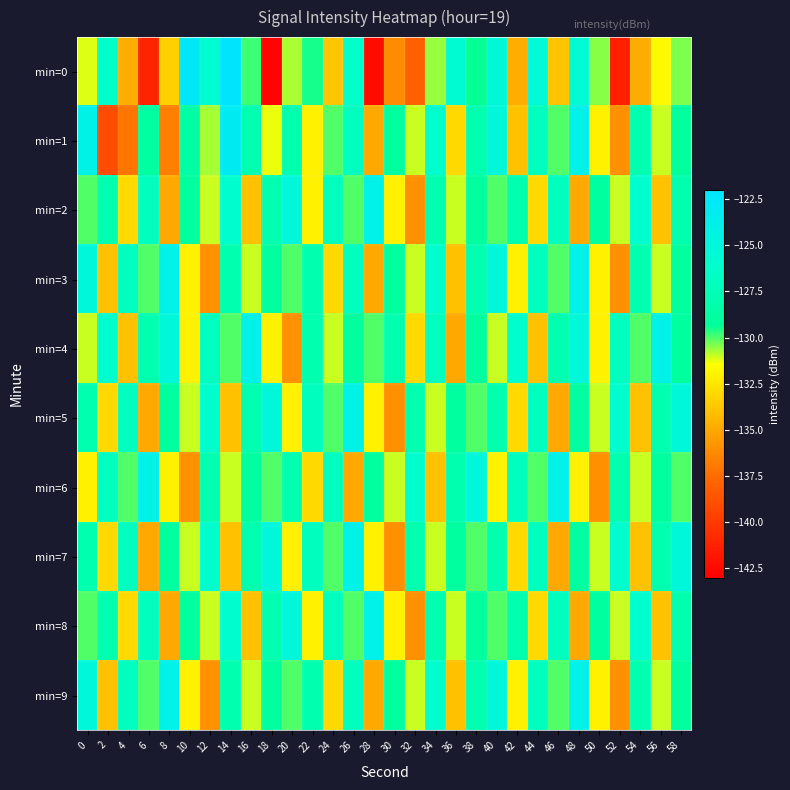

Reading right to left, list all the values displayed in this chart.

min=0: 58=-130.4	56=-131.6	54=-134.9	52=-141.3	50=-130.5	48=-125.6	46=-133.9	44=-125.3	42=-134.8	40=-125.2	38=-129.4	36=-125.6	34=-130.6	32=-138.0	30=-136.2	28=-142.4	26=-126.3	24=-133.8	22=-129.5	20=-130.8	18=-142.8	16=-129.8	14=-122.1	12=-125.8	10=-122.5	8=-133.4	6=-141.1	4=-134.8	2=-126.4	0=-131.2
min=1: 58=-129.0	56=-131.0	54=-128.0	52=-136.0	50=-132.0	48=-124.0	46=-130.0	44=-127.0	42=-134.0	40=-125.0	38=-128.0	36=-133.0	34=-126.0	32=-131.0	30=-129.0	28=-135.0	26=-127.0	24=-130.0	22=-132.0	20=-128.0	18=-131.3	16=-128.0	14=-123.1	12=-130.7	10=-128.6	8=-136.7	6=-128.9	4=-137.1	2=-139.0	0=-124.1
min=2: 58=-128.0	56=-134.0	54=-126.0	52=-131.0	50=-129.0	48=-135.0	46=-127.0	44=-133.0	42=-128.0	40=-130.0	38=-129.0	36=-131.0	34=-128.0	32=-136.0	30=-132.0	28=-124.0	26=-130.0	24=-127.0	22=-132.0	20=-125.0	18=-128.0	16=-134.0	14=-126.0	12=-131.0	10=-129.0	8=-135.0	6=-127.0	4=-133.0	2=-128.0	0=-130.0
min=3: 58=-129.0	56=-131.0	54=-128.0	52=-136.0	50=-132.0	48=-124.0	46=-130.0	44=-127.0	42=-132.0	40=-125.0	38=-128.0	36=-134.0	34=-126.0	32=-131.0	30=-129.0	28=-135.0	26=-127.0	24=-133.0	22=-128.0	20=-130.0	18=-129.0	16=-131.0	14=-128.0	12=-136.0	10=-132.0	8=-124.0	6=-130.0	4=-127.0	2=-134.0	0=-125.0
min=4: 58=-129.0	56=-124.0	54=-130.0	52=-127.0	50=-132.0	48=-125.0	46=-128.0	44=-134.0	42=-126.0	40=-131.0	38=-129.0	36=-135.0	34=-127.0	32=-133.0	30=-128.0	28=-130.0	26=-129.0	24=-131.0	22=-128.0	20=-136.0	18=-132.0	16=-124.0	14=-130.0	12=-127.0	10=-132.0	8=-125.0	6=-128.0	4=-134.0	2=-126.0	0=-131.0
min=5: 58=-125.0	56=-128.0	54=-134.0	52=-126.0	50=-131.0	48=-129.0	46=-135.0	44=-127.0	42=-133.0	40=-128.0	38=-130.0	36=-129.0	34=-131.0	32=-128.0	30=-136.0	28=-132.0	26=-124.0	24=-130.0	22=-127.0	20=-132.0	18=-125.0	16=-128.0	14=-134.0	12=-126.0	10=-131.0	8=-129.0	6=-135.0	4=-127.0	2=-133.0	0=-128.0
min=6: 58=-130.0	56=-129.0	54=-131.0	52=-128.0	50=-136.0	48=-132.0	46=-124.0	44=-130.0	42=-127.0	40=-132.0	38=-125.0	36=-128.0	34=-134.0	32=-126.0	30=-131.0	28=-129.0	26=-135.0	24=-127.0	22=-133.0	20=-128.0	18=-130.0	16=-129.0	14=-131.0	12=-128.0	10=-136.0	8=-132.0	6=-124.0	4=-130.0	2=-127.0	0=-132.0
min=7: 58=-125.0	56=-128.0	54=-134.0	52=-126.0	50=-131.0	48=-129.0	46=-135.0	44=-127.0	42=-133.0	40=-128.0	38=-130.0	36=-129.0	34=-131.0	32=-128.0	30=-136.0	28=-132.0	26=-124.0	24=-130.0	22=-127.0	20=-132.0	18=-125.0	16=-128.0	14=-134.0	12=-126.0	10=-131.0	8=-129.0	6=-135.0	4=-127.0	2=-133.0	0=-128.0
min=8: 58=-128.0	56=-134.0	54=-126.0	52=-131.0	50=-129.0	48=-135.0	46=-127.0	44=-133.0	42=-128.0	40=-130.0	38=-129.0	36=-131.0	34=-128.0	32=-136.0	30=-132.0	28=-124.0	26=-130.0	24=-127.0	22=-132.0	20=-125.0	18=-128.0	16=-134.0	14=-126.0	12=-131.0	10=-129.0	8=-135.0	6=-127.0	4=-133.0	2=-128.0	0=-130.0
min=9: 58=-129.0	56=-131.0	54=-128.0	52=-136.0	50=-132.0	48=-124.0	46=-130.0	44=-127.0	42=-132.0	40=-125.0	38=-128.0	36=-134.0	34=-126.0	32=-131.0	30=-129.0	28=-135.0	26=-127.0	24=-133.0	22=-128.0	20=-130.0	18=-129.0	16=-131.0	14=-128.0	12=-136.0	10=-132.0	8=-124.0	6=-130.0	4=-127.0	2=-134.0	0=-125.0